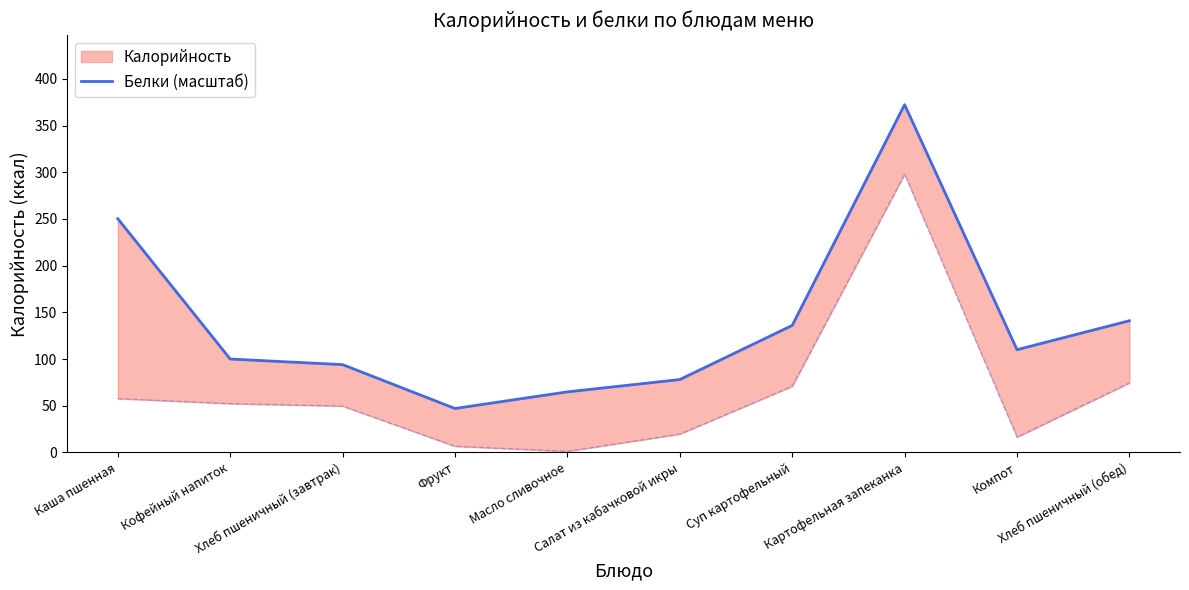

Where is the first local maximum?

Картофельная запеканка